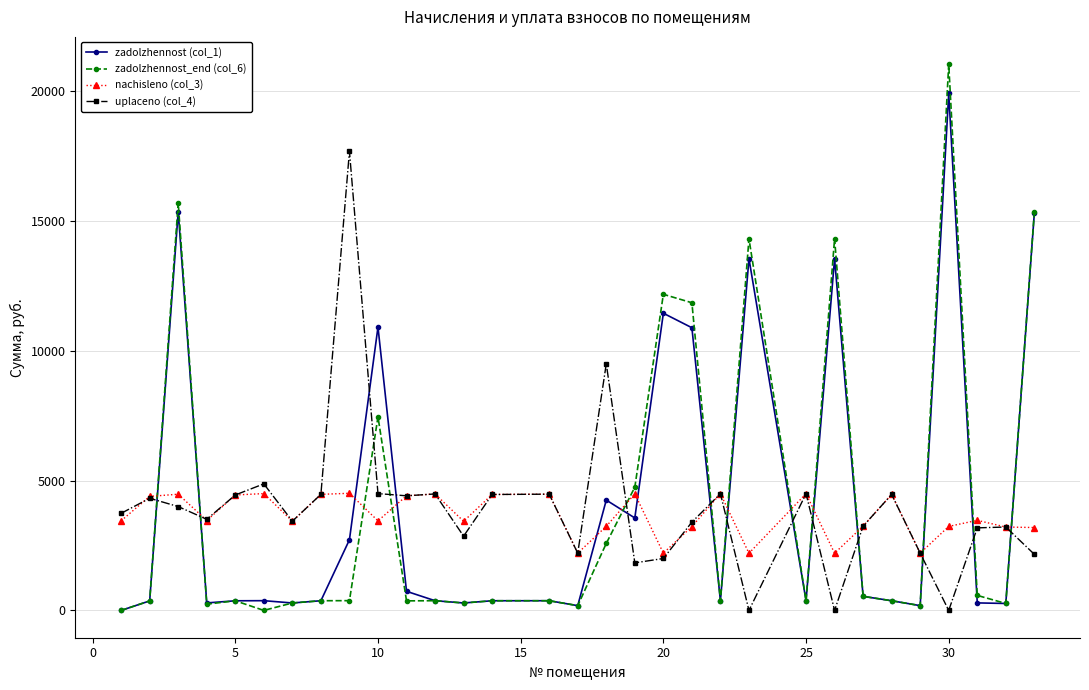

True or false: nachisleno (col_3) and zadolzhennost (col_1) intersect in this chart.

True